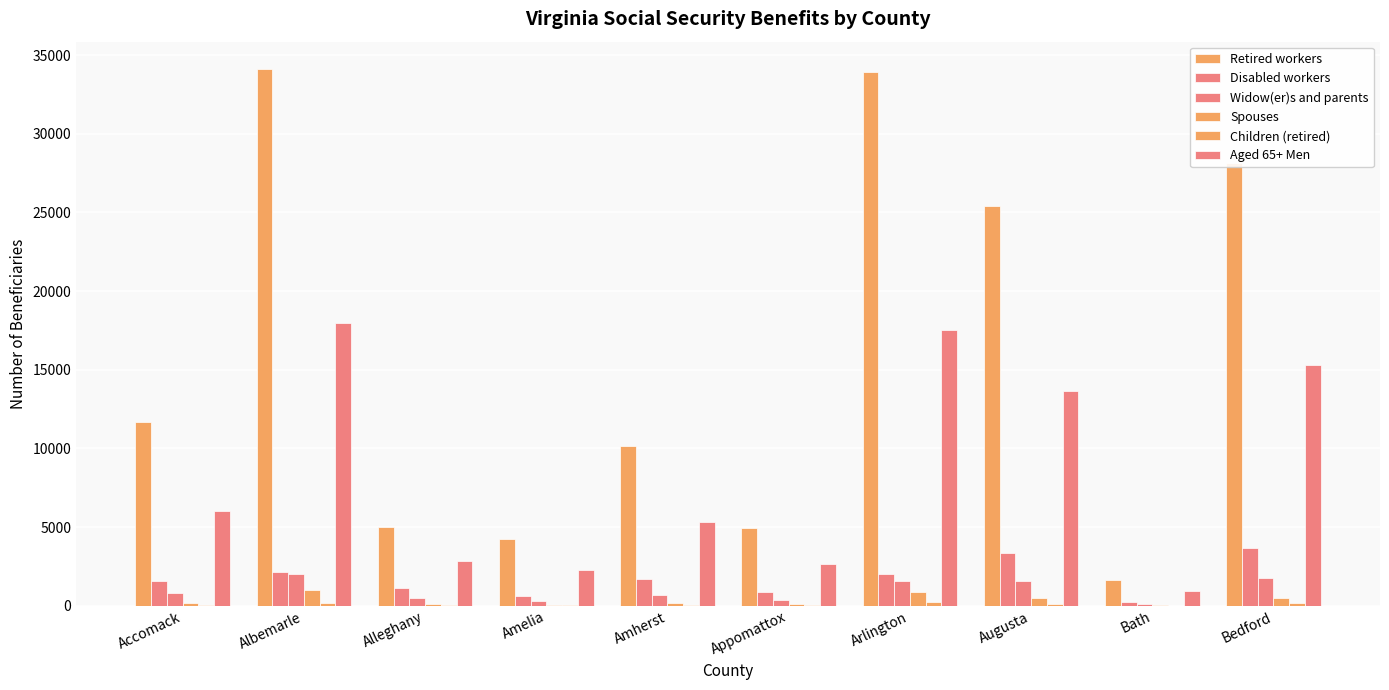

Where does the Aged 65+ Men series first go above 6044?

Albemarle